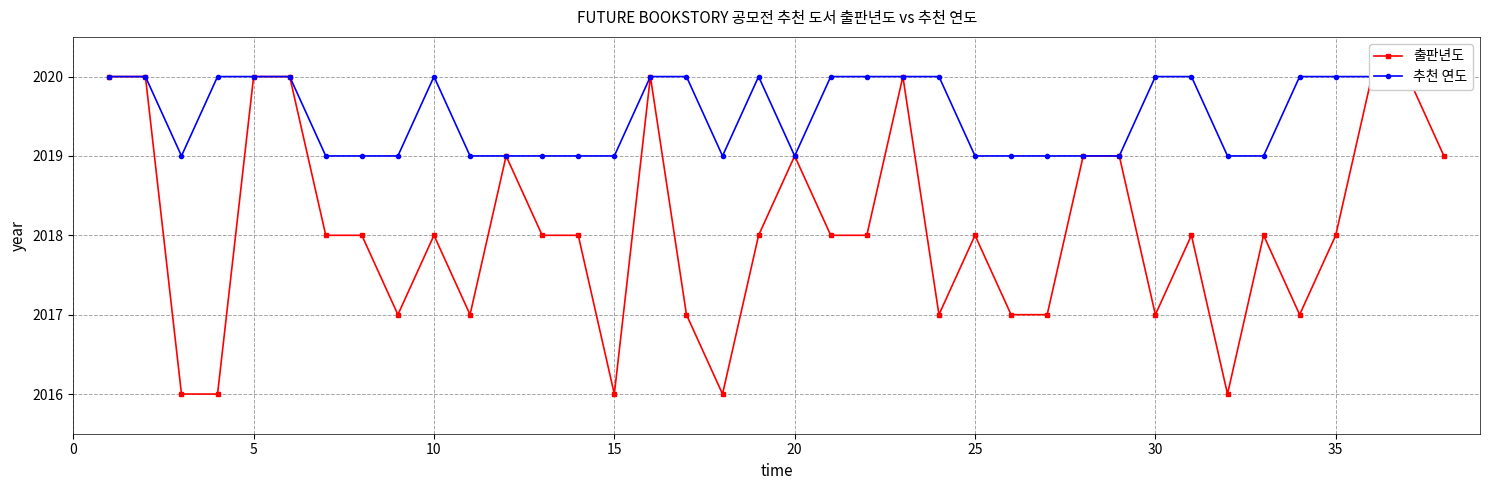

Which series has the largest total across all categories?

추천 연도